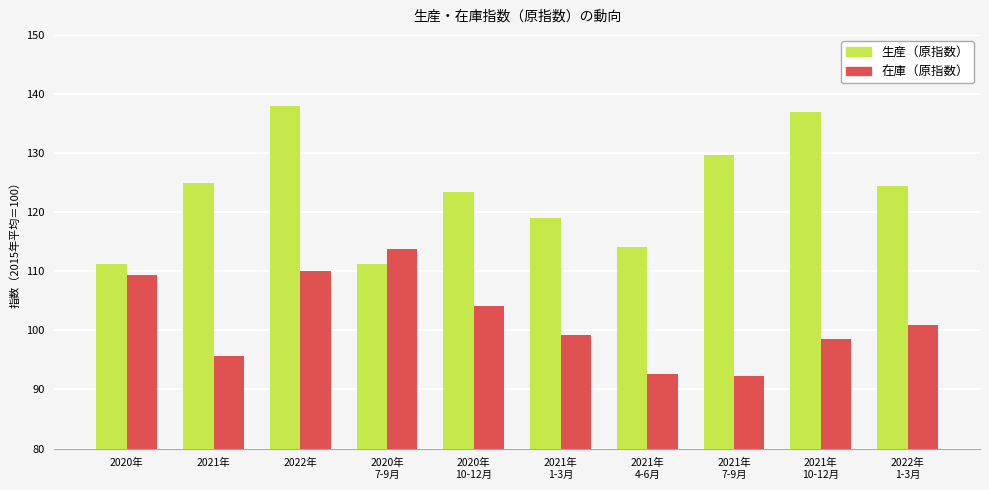

What is the sum of all 生産（原指数） values?

1233.1